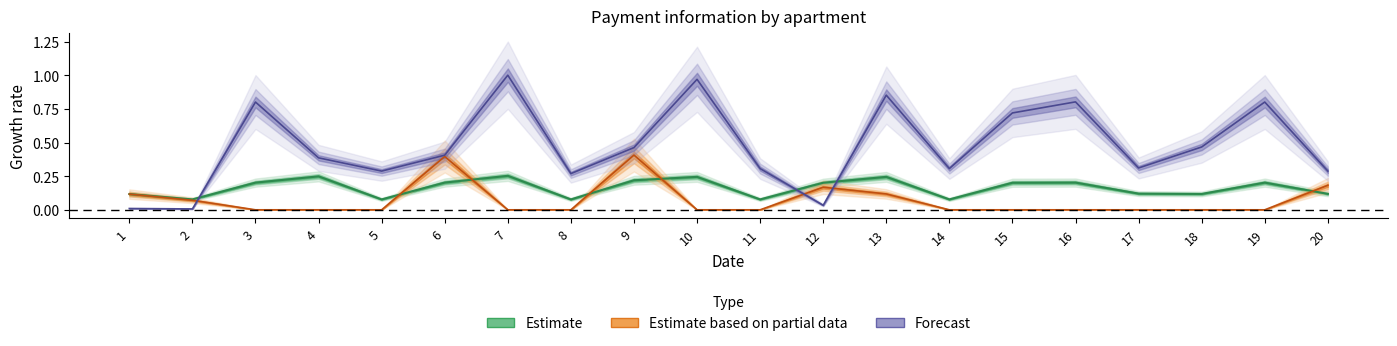

List the labels in order of debt_after value, largest first.

7, 10, 13, 16, 3, 19, 15, 18, 9, 6, 4, 17, 11, 14, 20, 5, 8, 12, 1, 2